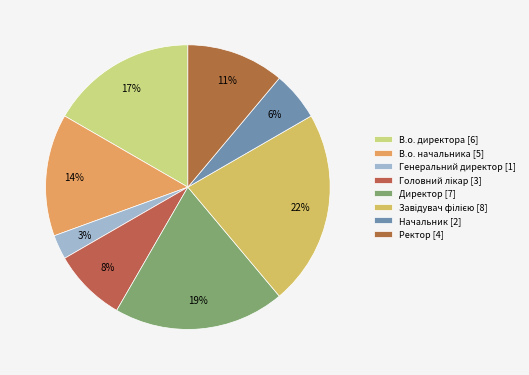

Count the number of slices in the pie.

8